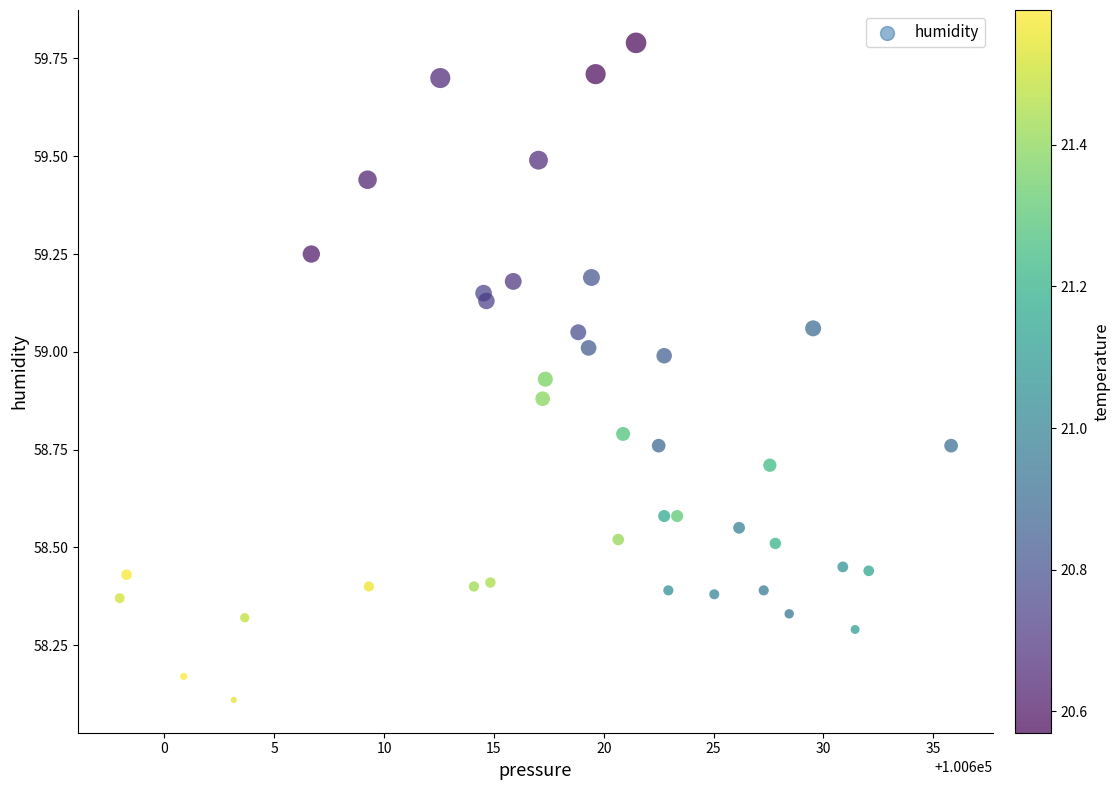

What is the range of X values (max minus min)?

37.8